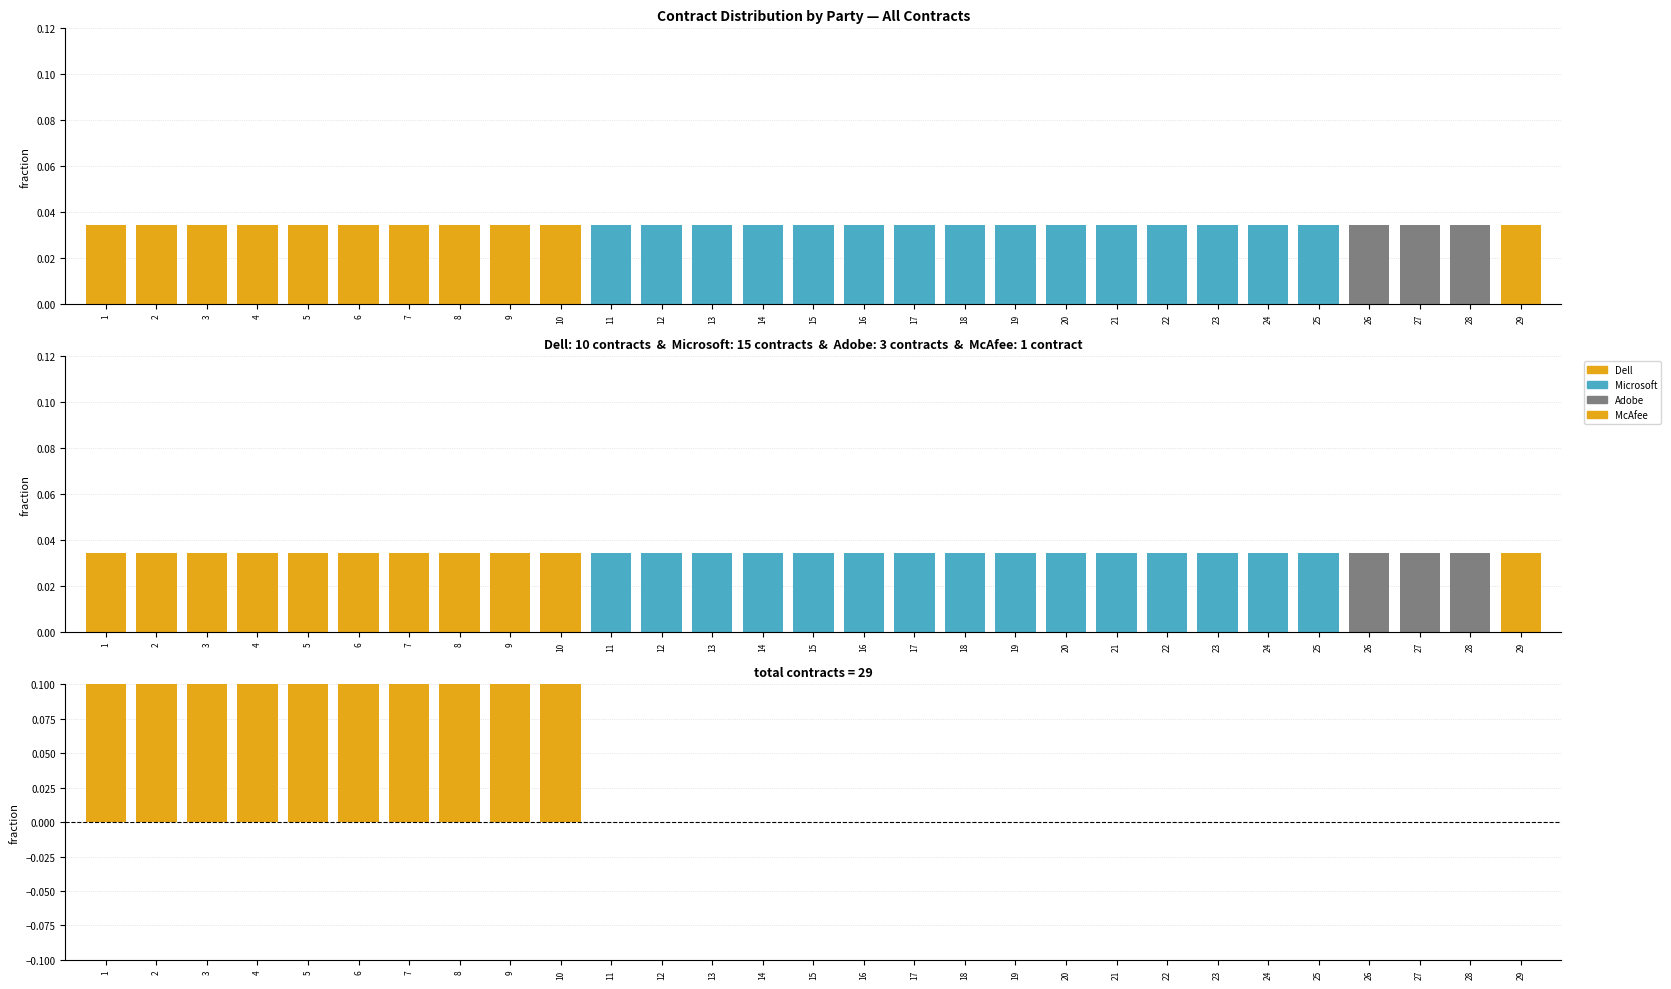

How many error values are between 0 and 1?

29